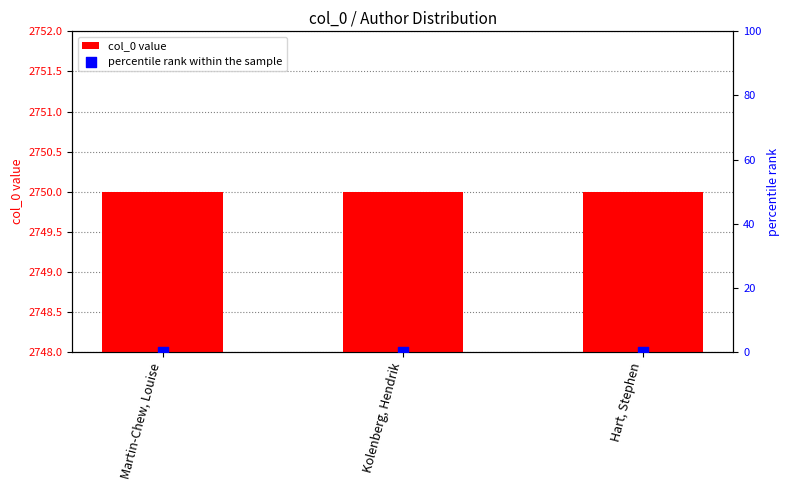

What is the total value across all series at Hart, Stephen?

2750